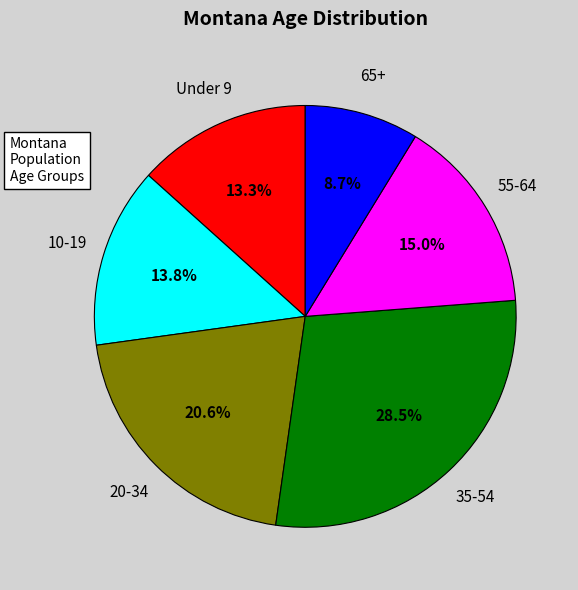

How many segments does this pie chart have?

6